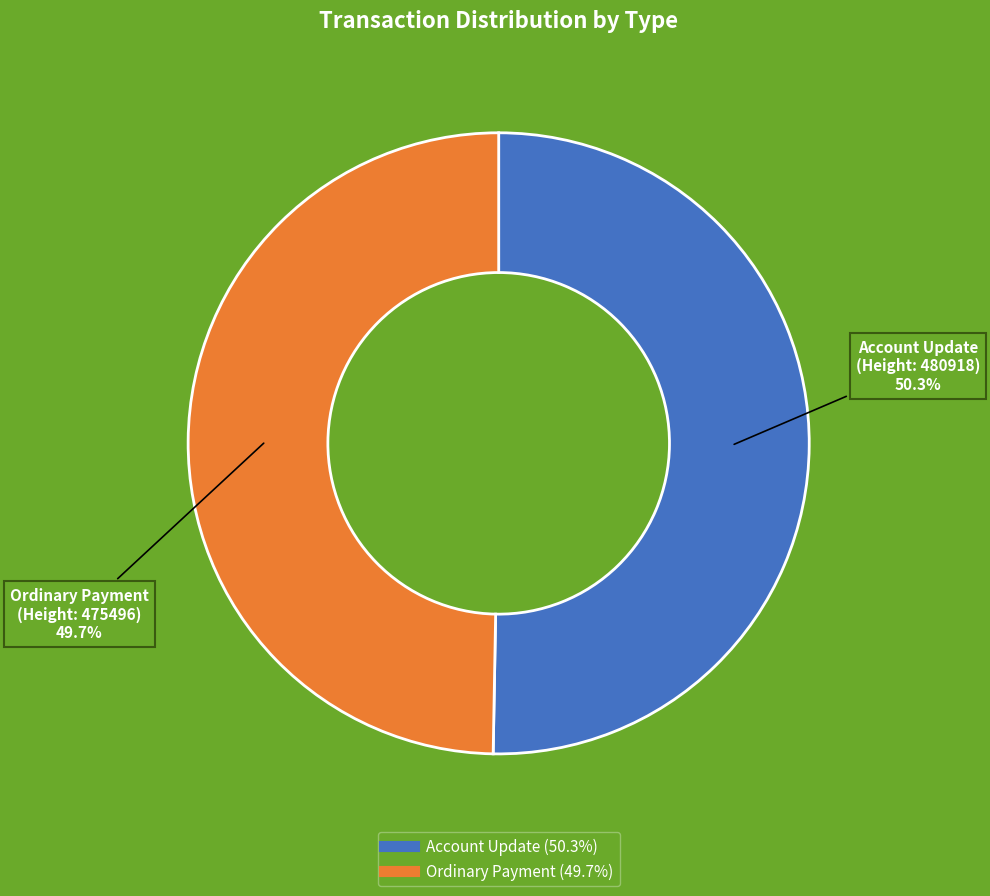

Does any single category account for the majority?

Yes